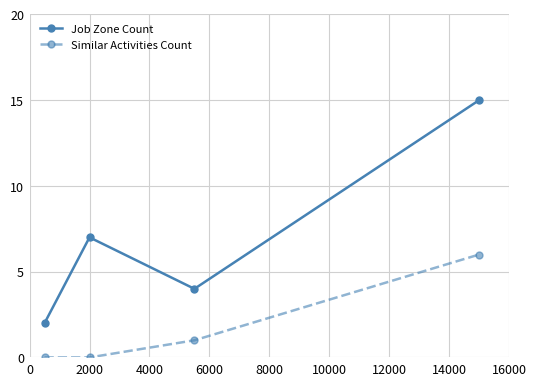

What are all the series names shown in the legend?

Job Zone Count, Similar Activities Count